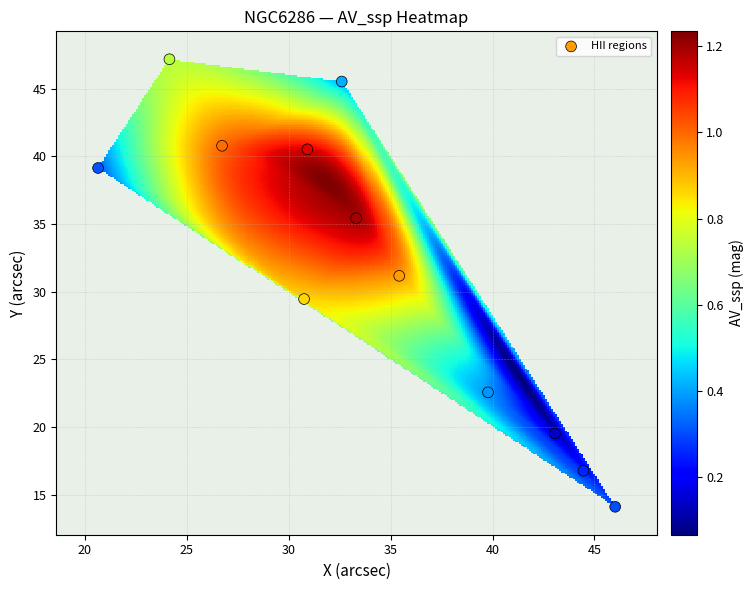

What is the range of X values (max minus min)?

25.4